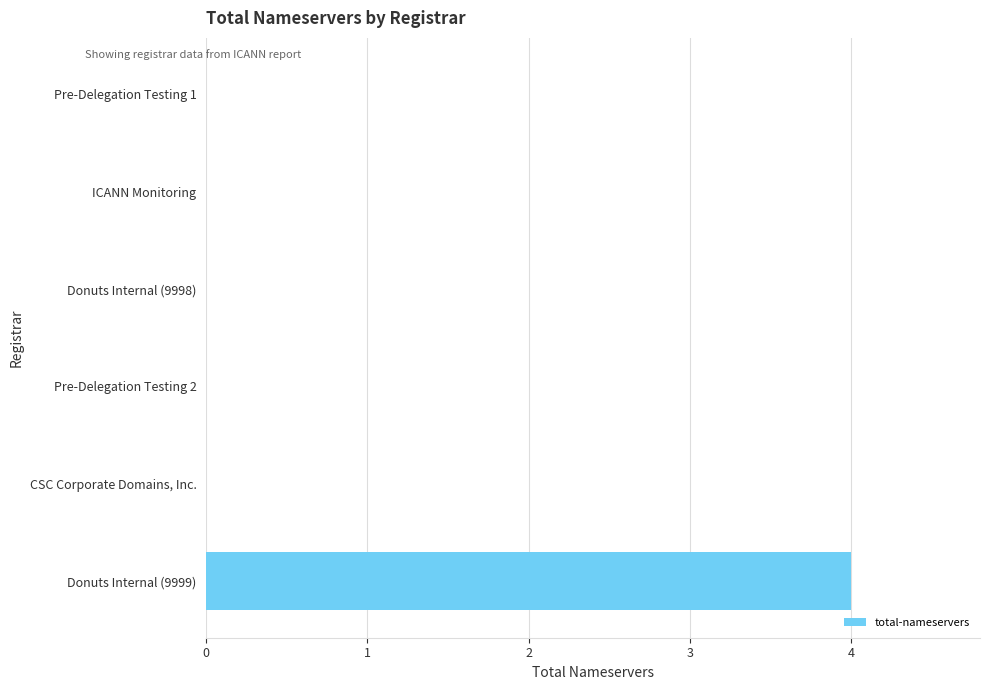

Reading bottom to top, extract all data points from this chart.

Donuts Internal (9999)=4	CSC Corporate Domains, Inc.=0	Pre-Delegation Testing 2=0	Donuts Internal (9998)=0	ICANN Monitoring=0	Pre-Delegation Testing 1=0